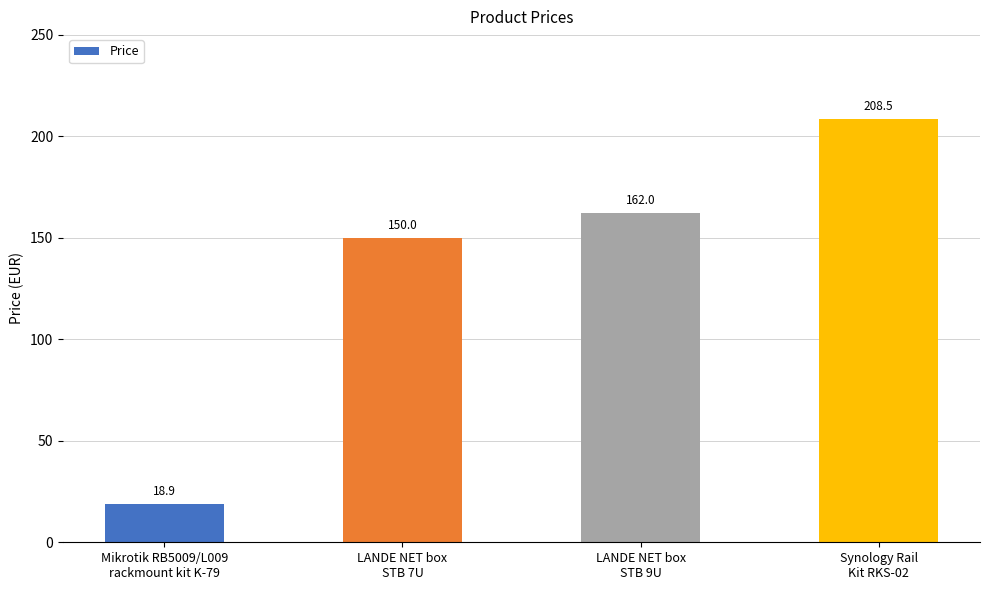

Rank the categories by value from highest to lowest.

Synology Rail
Kit RKS-02, LANDE NET box
STB 9U, LANDE NET box
STB 7U, Mikrotik RB5009/L009
rackmount kit K-79